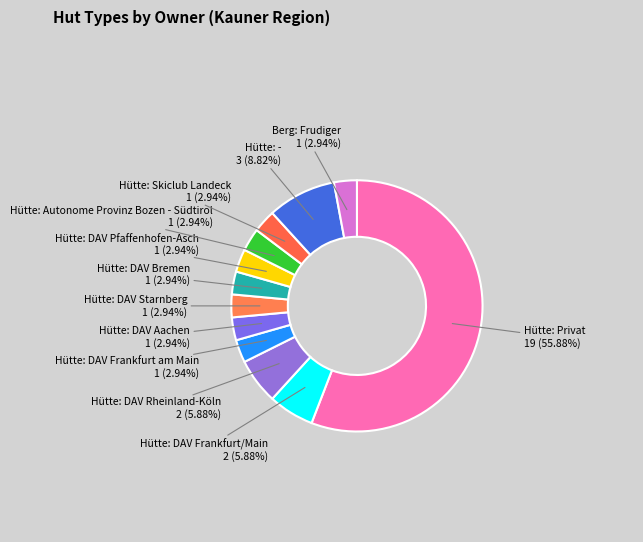

To the nearest percent, what portion does Berg: Frudiger represent?

3%